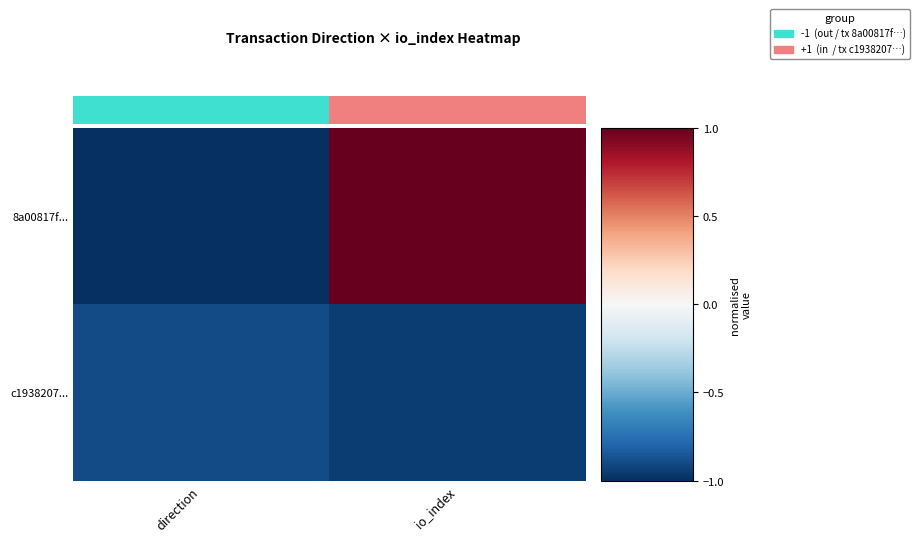

List the series in order of their peak value, lowest first.

c1938207..., 8a00817f...